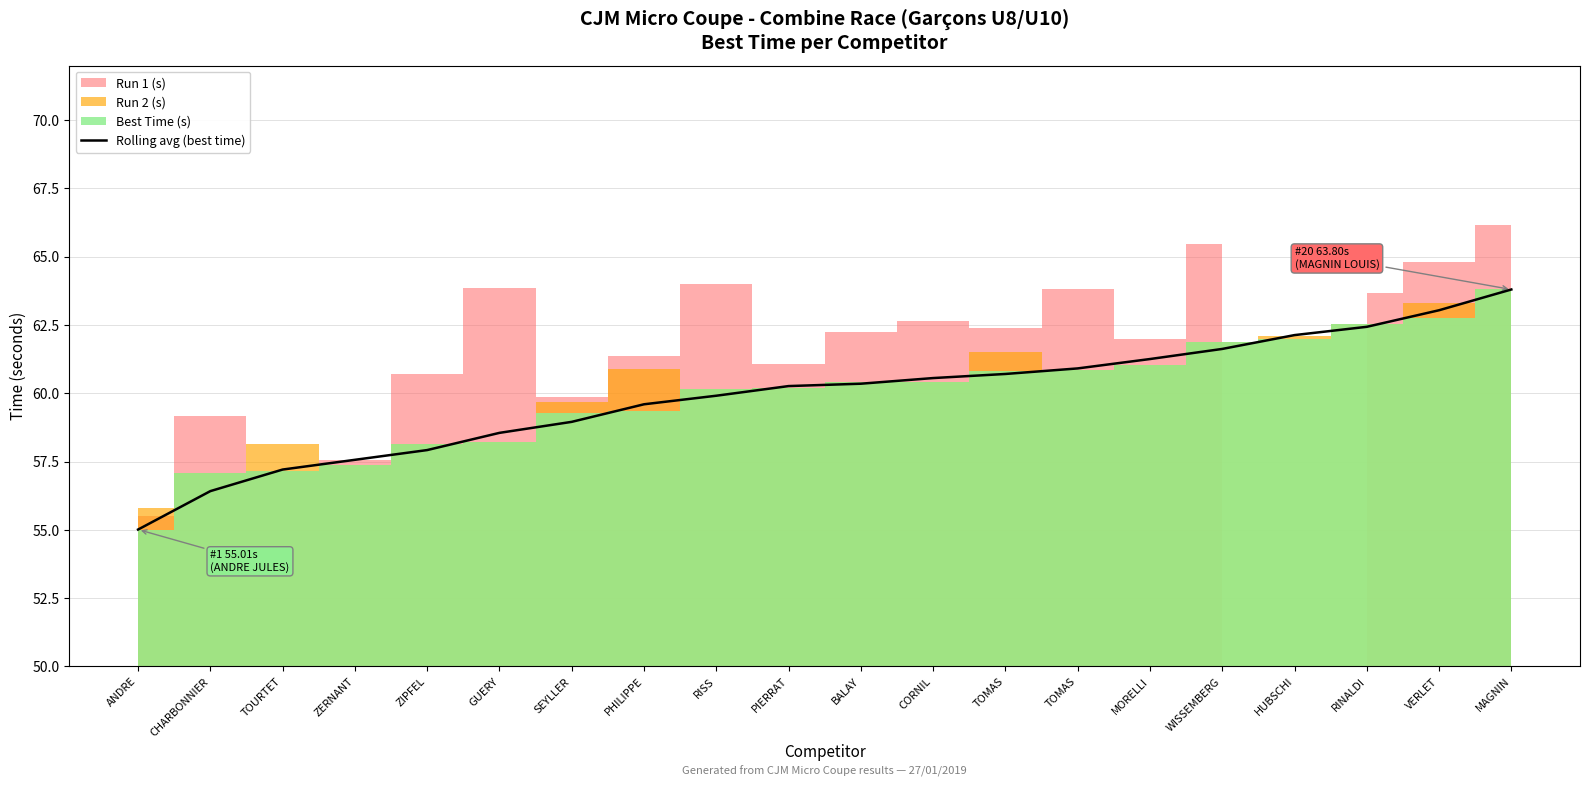

What is the difference between the second highest and second lowest values?

6.6